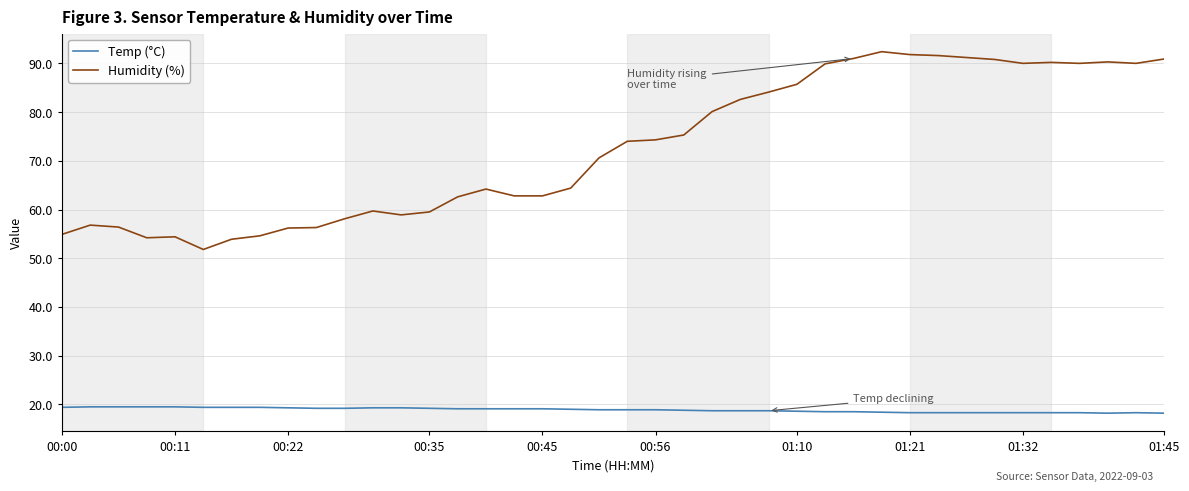

True or false: Humidity (%) has more than 2 interior local peaks.

True